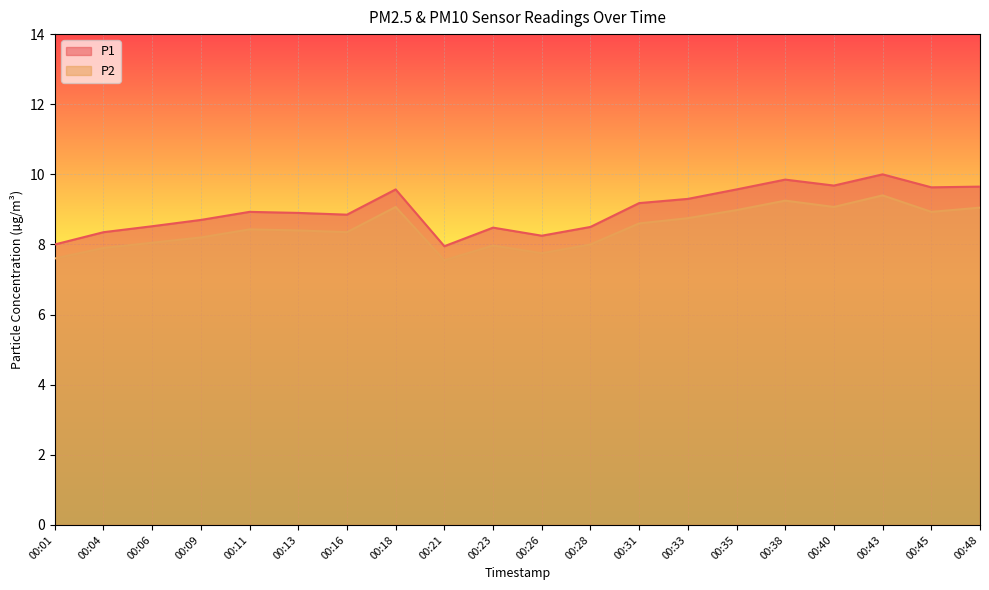

How many values in the P1 series exceed 8?

18